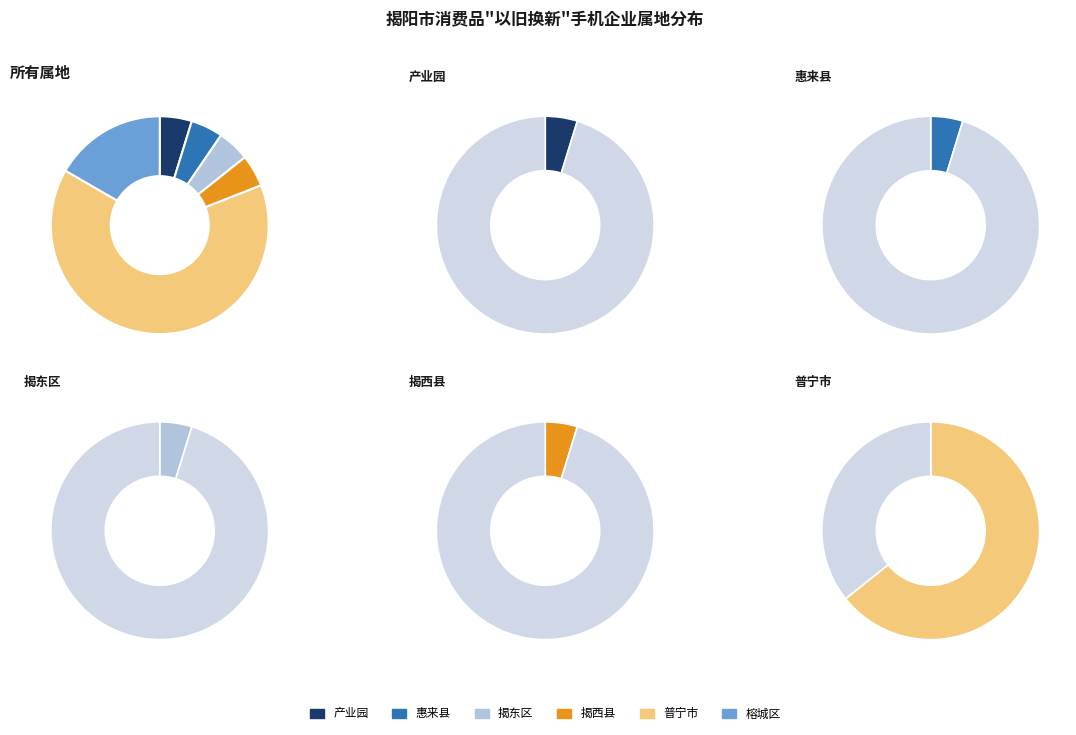

Which slice represents more than half of the pie?

普宁市